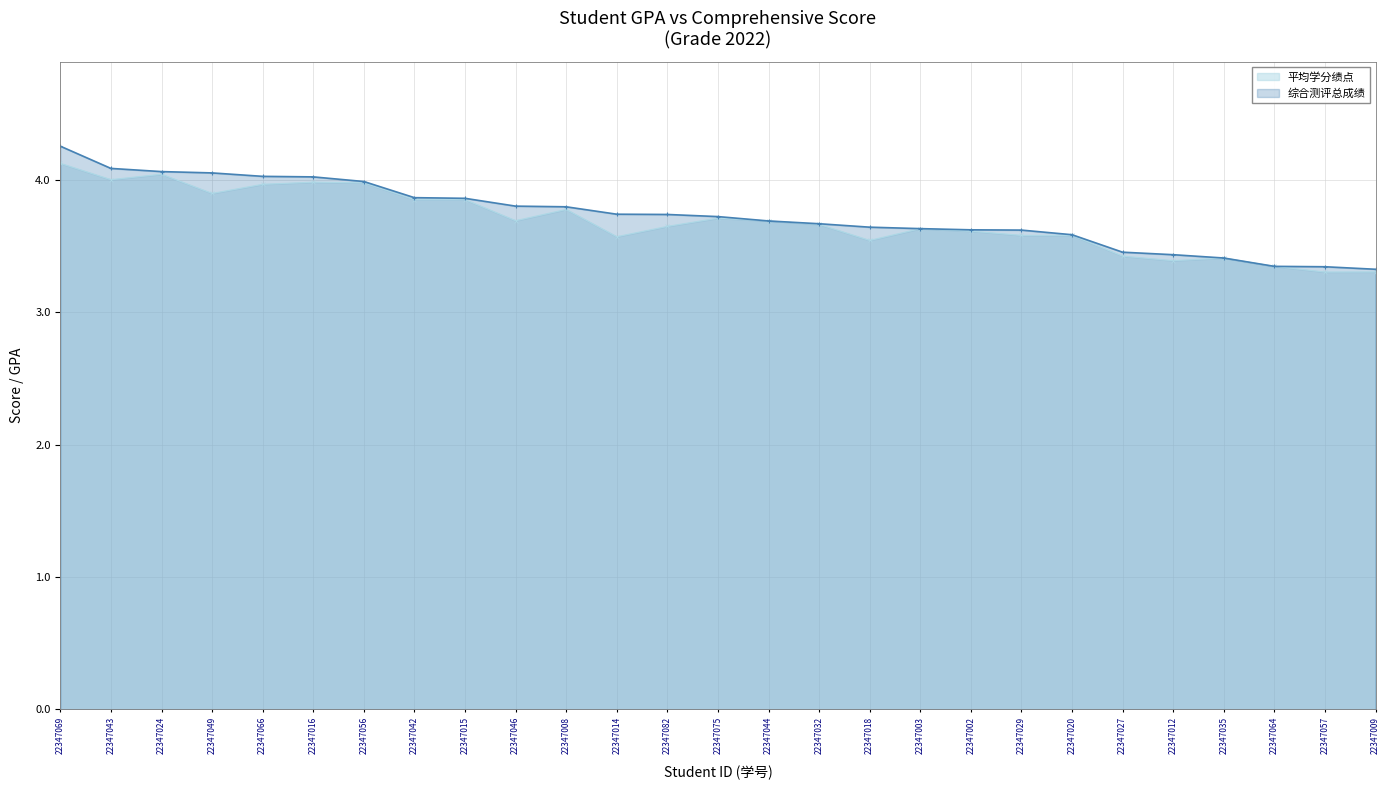

What are all the series names shown in the legend?

平均学分绩点, 综合测评总成绩